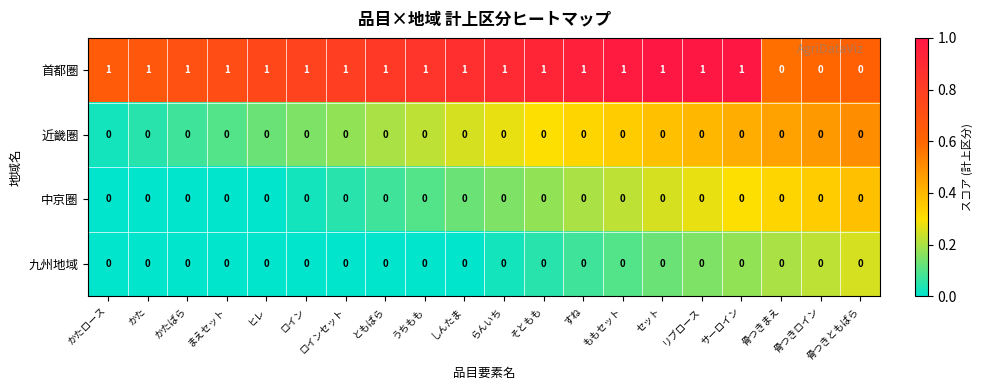

The value of 首都圏 at ももセット is 1. True or false?

True